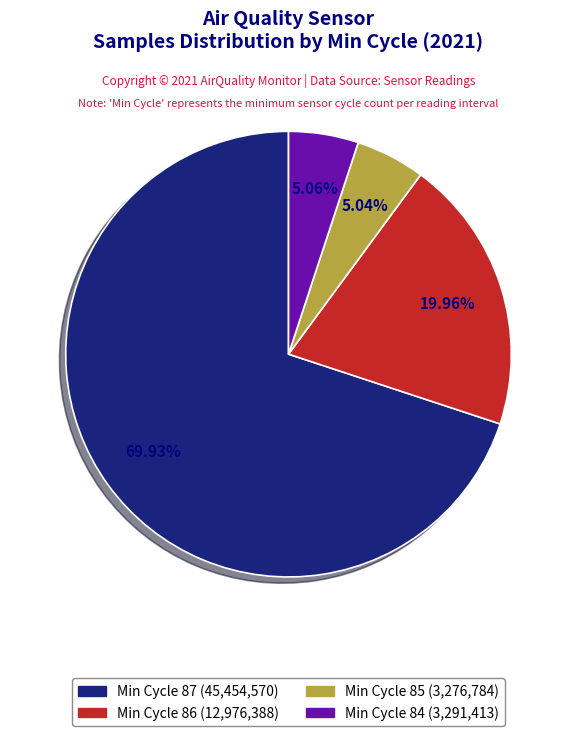

Is there a majority slice in this chart?

Yes